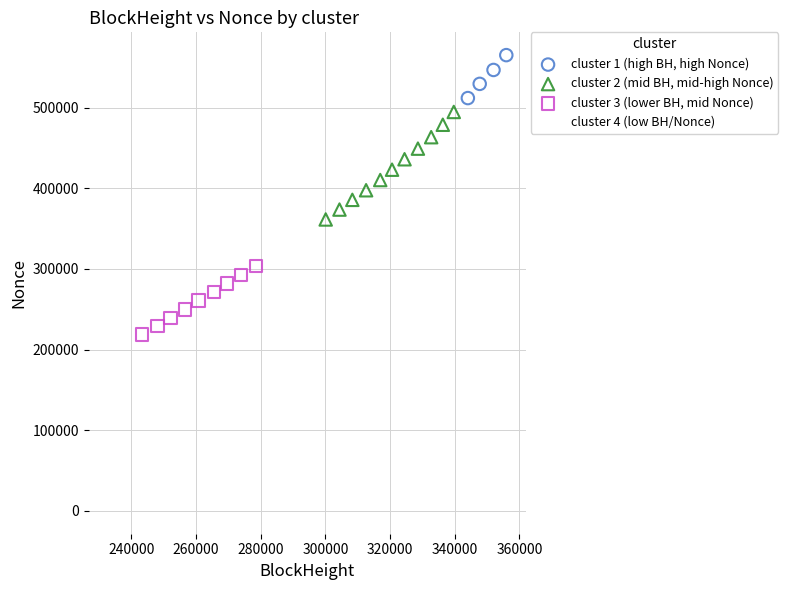

Which series reaches the minimum Y coordinate?

cluster 4 (low BH/Nonce)